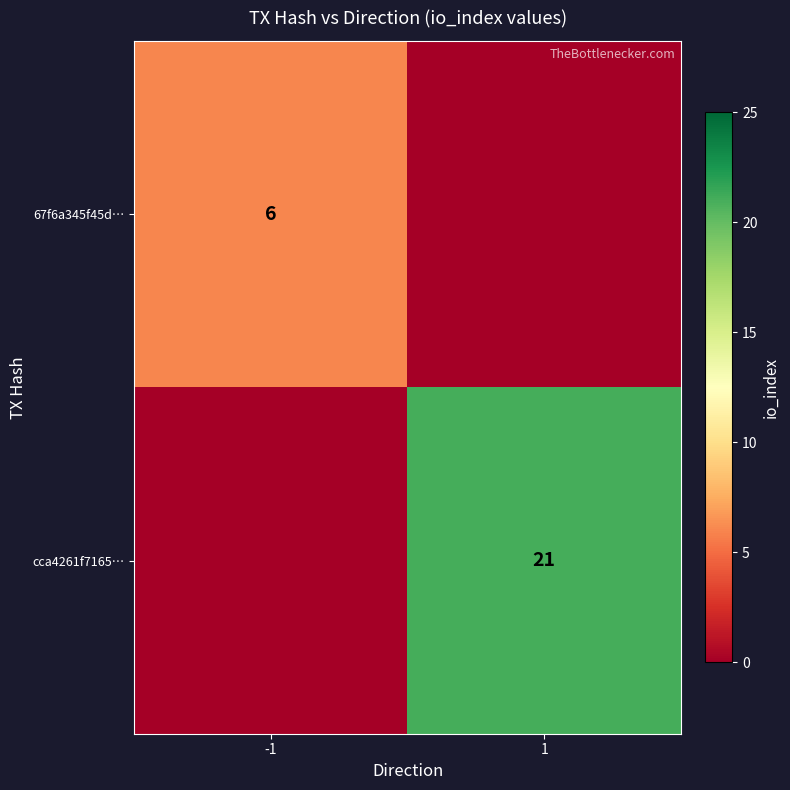

Is it true that cca4261f7165… equals 33 at 1?

False